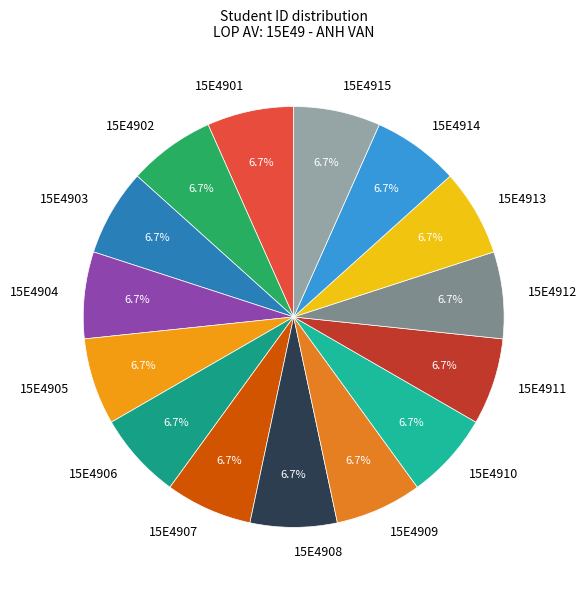

What is the ratio of the value at 15E4901 to the value at 15E4907?

1.0